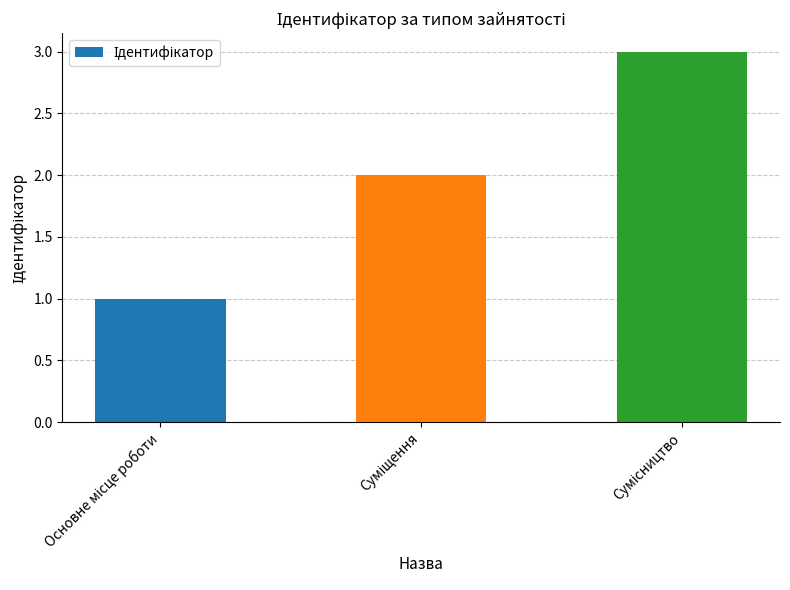

What is the sum of all values?

6